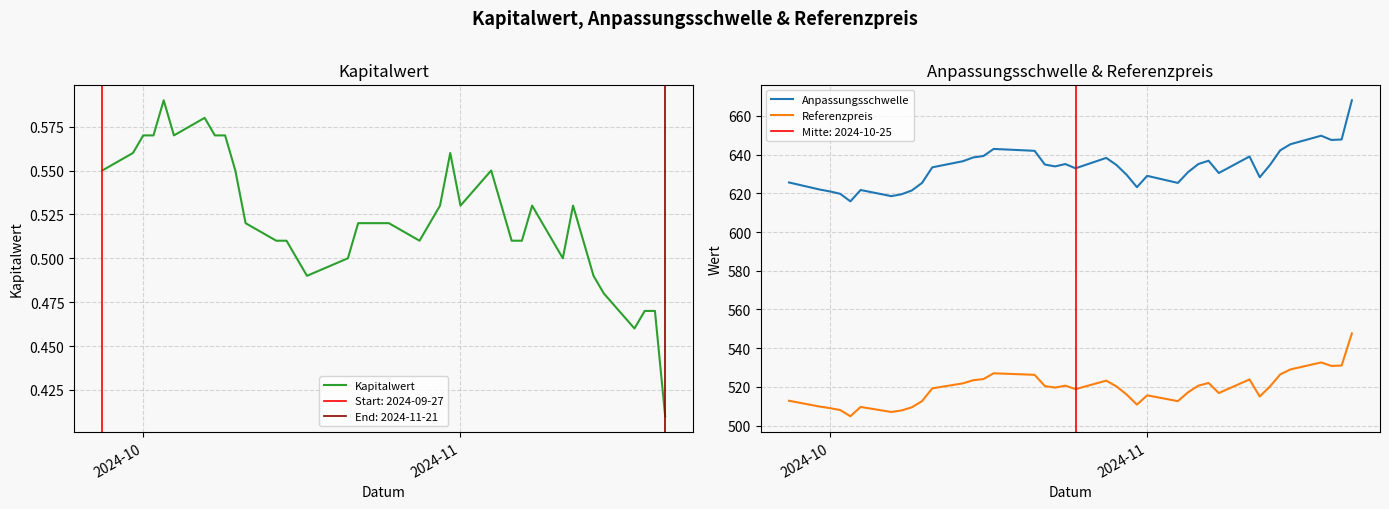

Reading right to left, extract all data points from this chart.

Kapitalwert: 0.4	0.5	0.5	0.5	0.5	0.5	0.5	0.5	0.5	0.5	0.5	0.5	0.5	0.6	0.5	0.6	0.5	0.5	0.5	0.5	0.5	0.5	0.5	0.5	0.5	0.5	0.5	0.5	0.5	0.6	0.6	0.6	0.6	0.6	0.6	0.6	0.6	0.6	0.6
Anpassungsschwelle: 668.1	647.8	647.6	649.8	645.4	642.2	634.6	628.3	639.0	630.5	636.8	635.1	631.0	625.4	629.0	623.2	629.5	634.6	638.3	632.9	635.1	633.9	634.9	642.0	642.9	639.3	638.5	636.6	633.4	625.4	621.5	619.5	618.5	621.7	615.9	619.8	621.0	622.0	625.6
Referenzpreis: 547.6	531.0	530.8	532.6	529.0	526.4	520.2	515.0	523.8	516.8	522.0	520.6	517.2	512.6	515.6	510.8	516.0	520.2	523.2	518.8	520.6	519.6	520.4	526.2	527.0	524.0	523.4	521.8	519.2	512.6	509.4	507.8	507.0	509.6	504.8	508.0	509.0	509.8	512.8